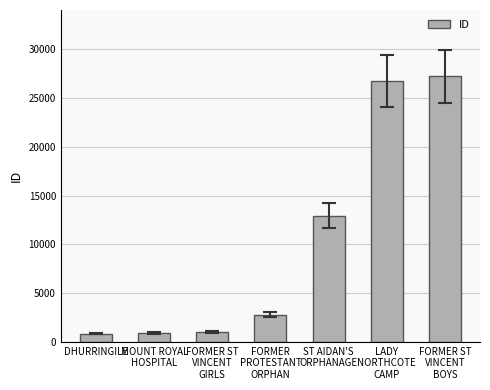

Is it true that the value at MOUNT ROYAL
HOSPITAL is 899?

True